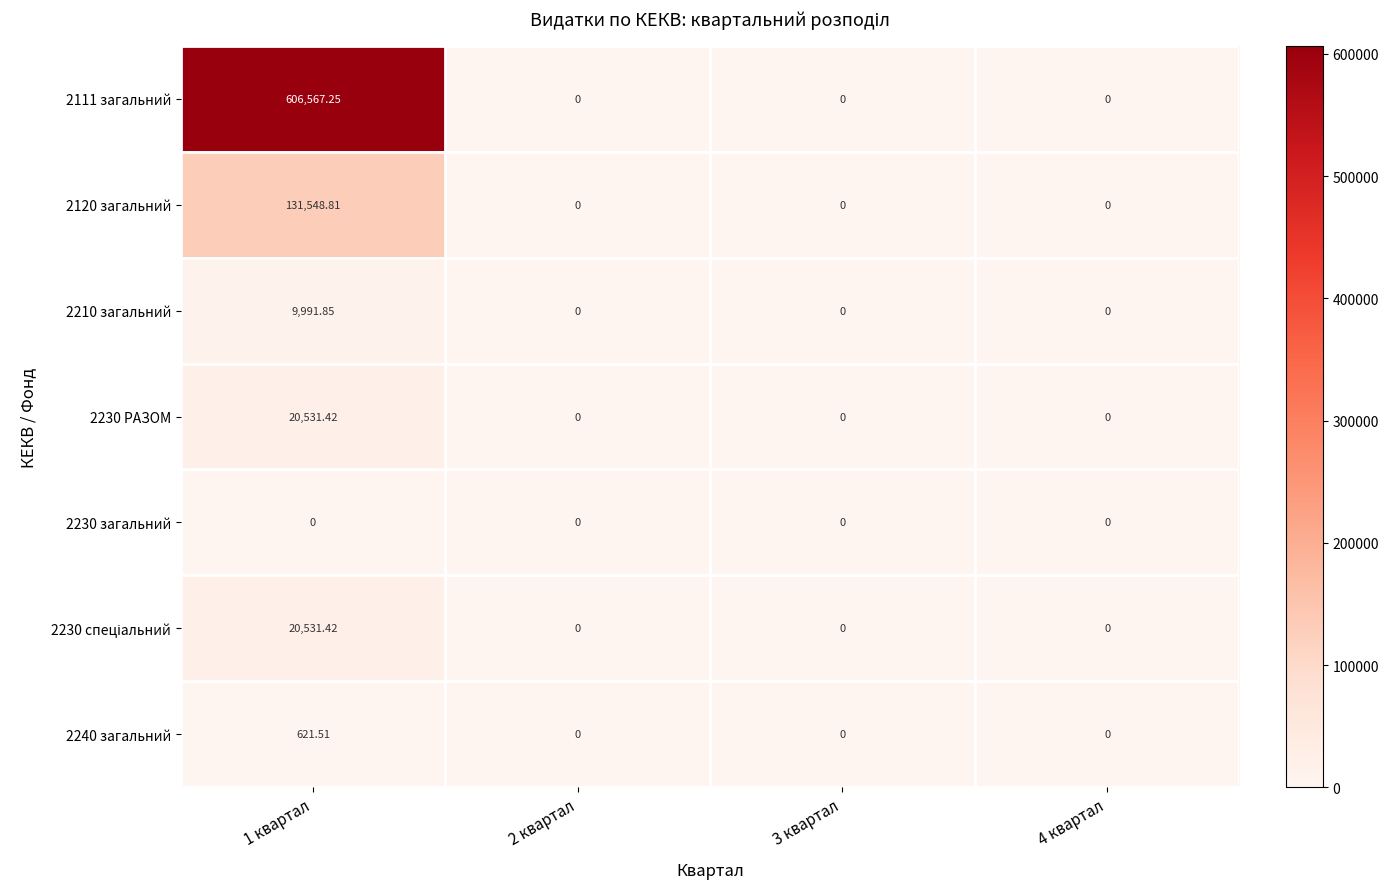

How many series are shown in this chart?

7